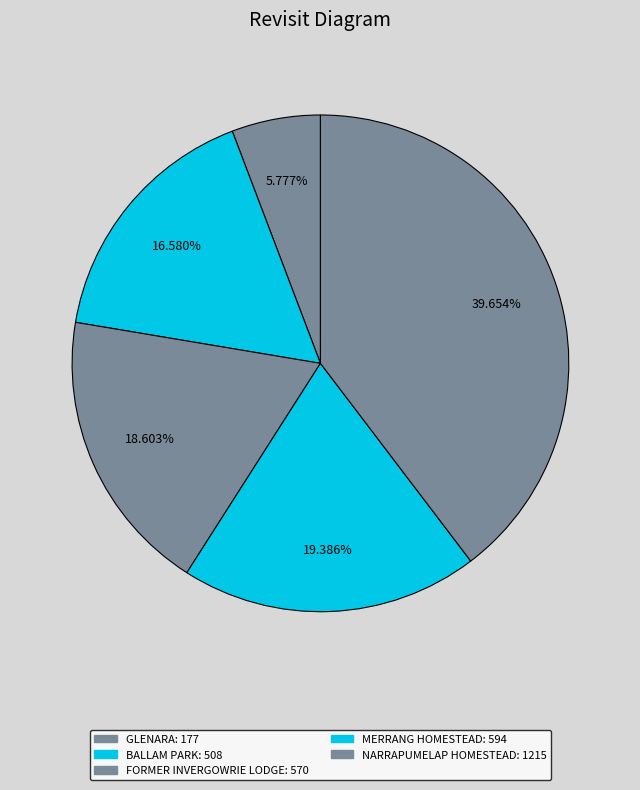

Which slice is the smallest?

GLENARA